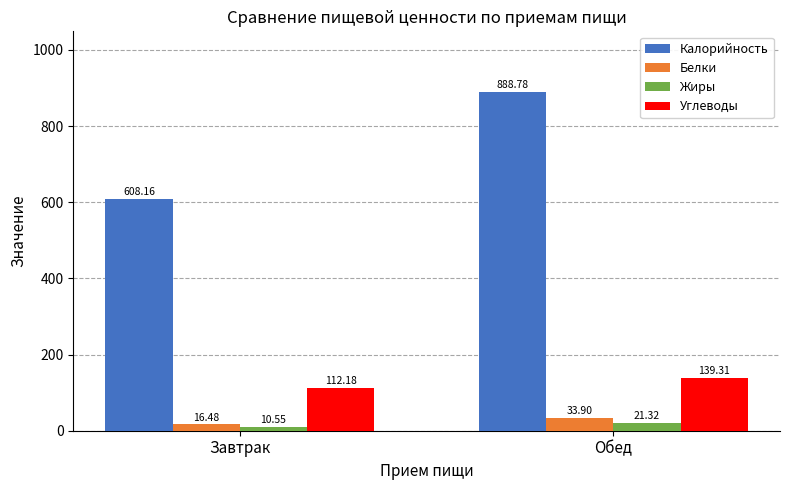

Which series changed the most between Завтрак and Обед?

Калорийность